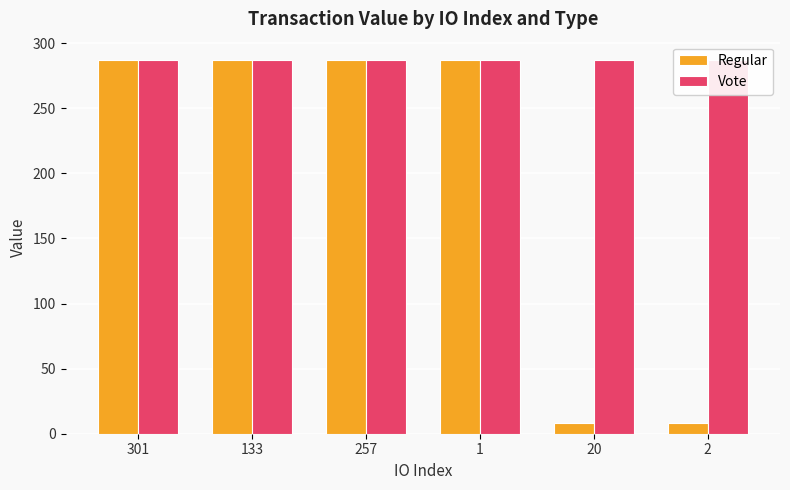

Rank the categories by Vote value from highest to lowest.

301, 133, 257, 1, 20, 2